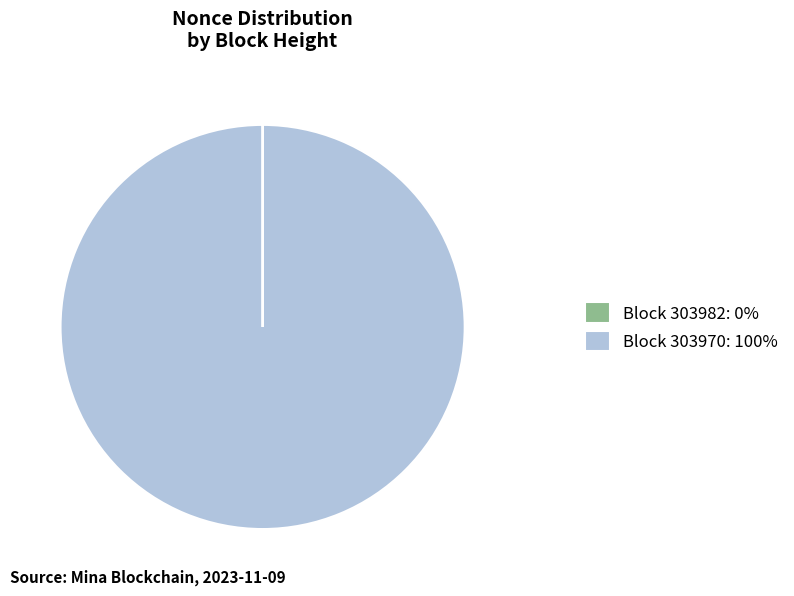

Which category accounts for the majority?

Block 303970: 100%